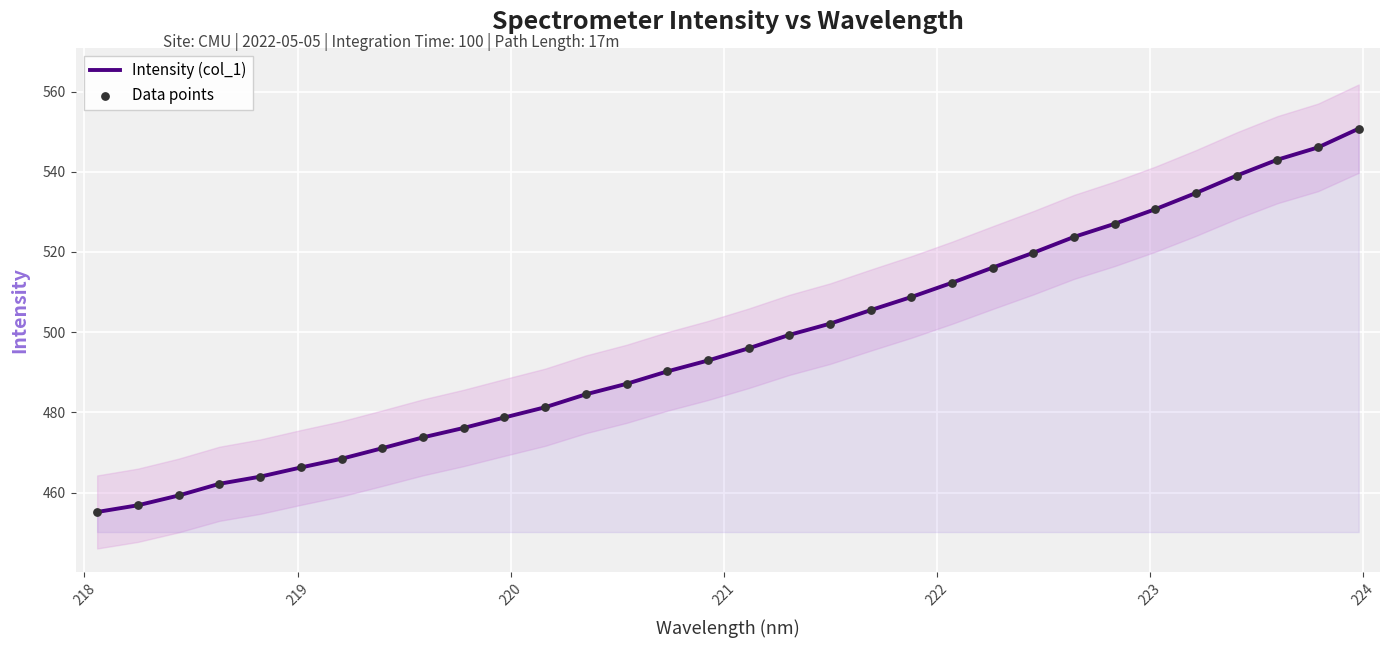

At how many categories does at least one series exceed 494?

16